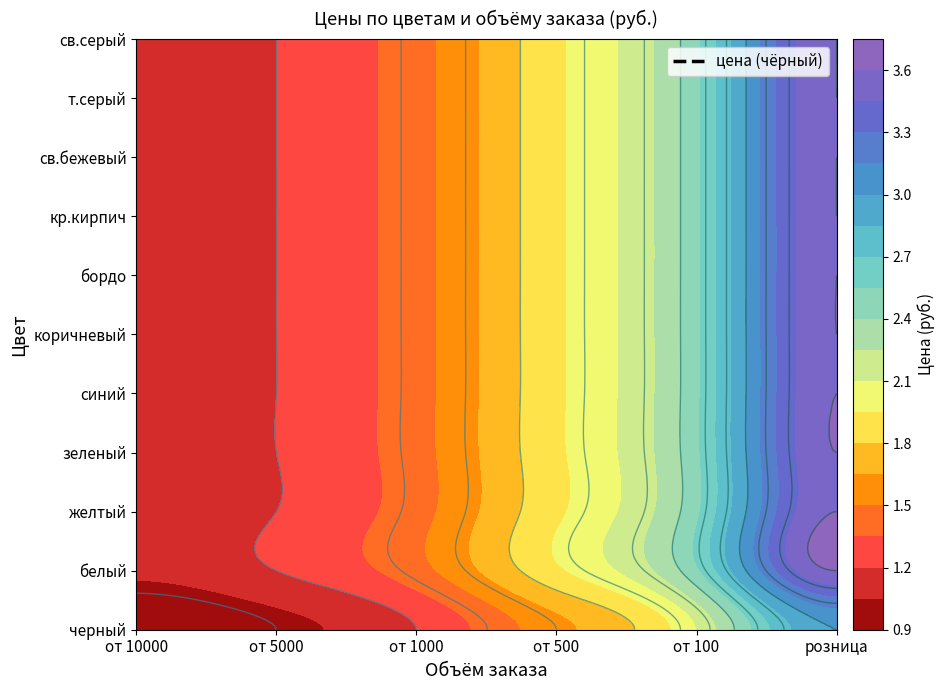

True or false: синий has a value of 1.1 at от 100.

False